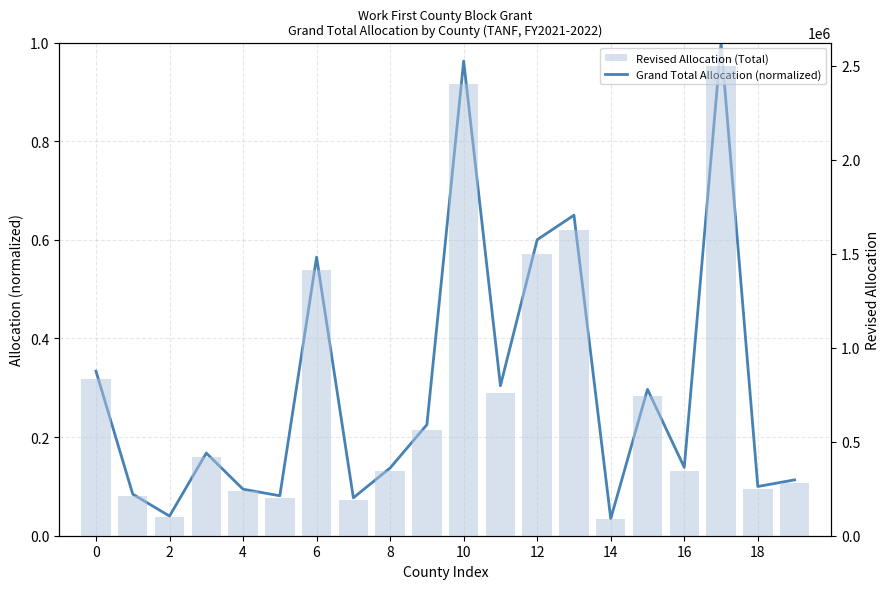

What are all the series names shown in the legend?

Grand Total Allocation (normalized), Revised Allocation (Total)